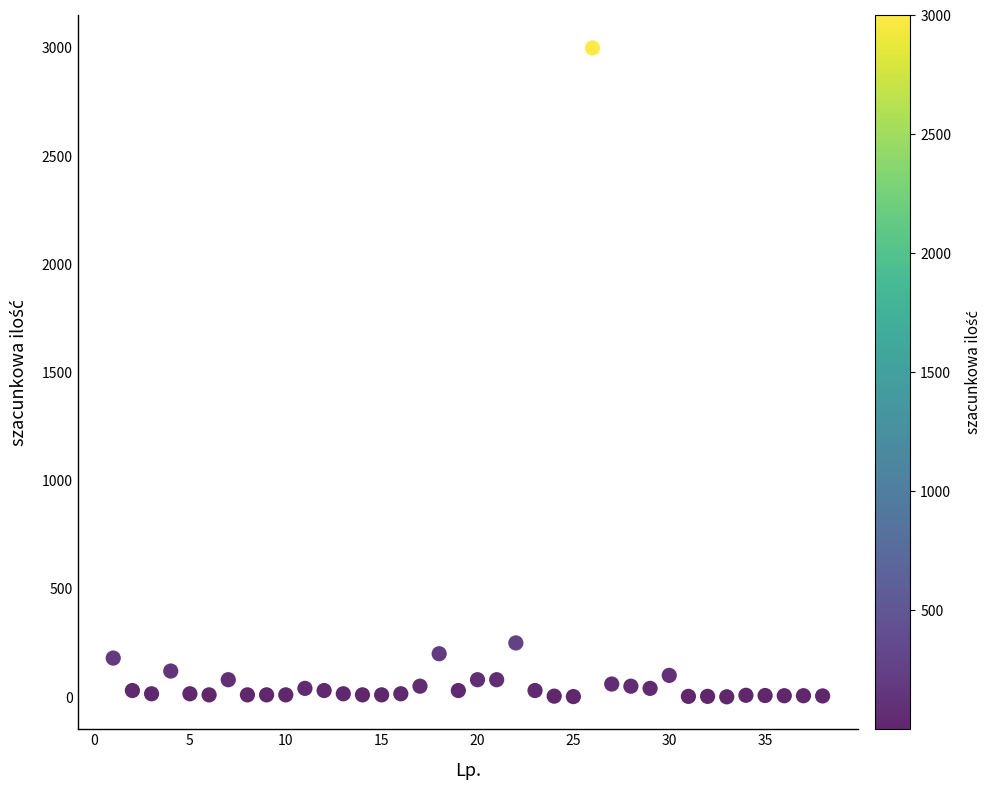

What is the range of Y values (max minus min)?

2999